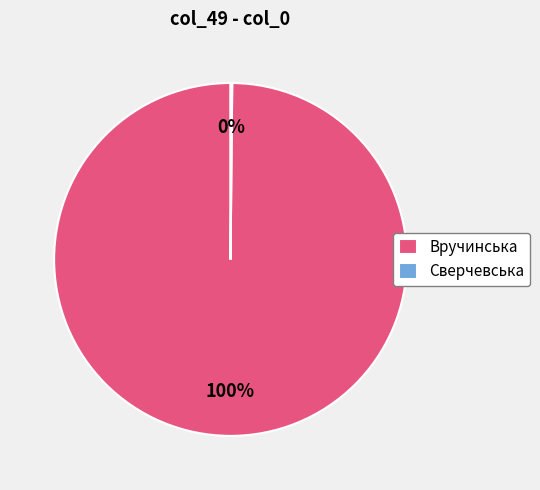

Is it true that Вручинська is 91% of the pie?

False